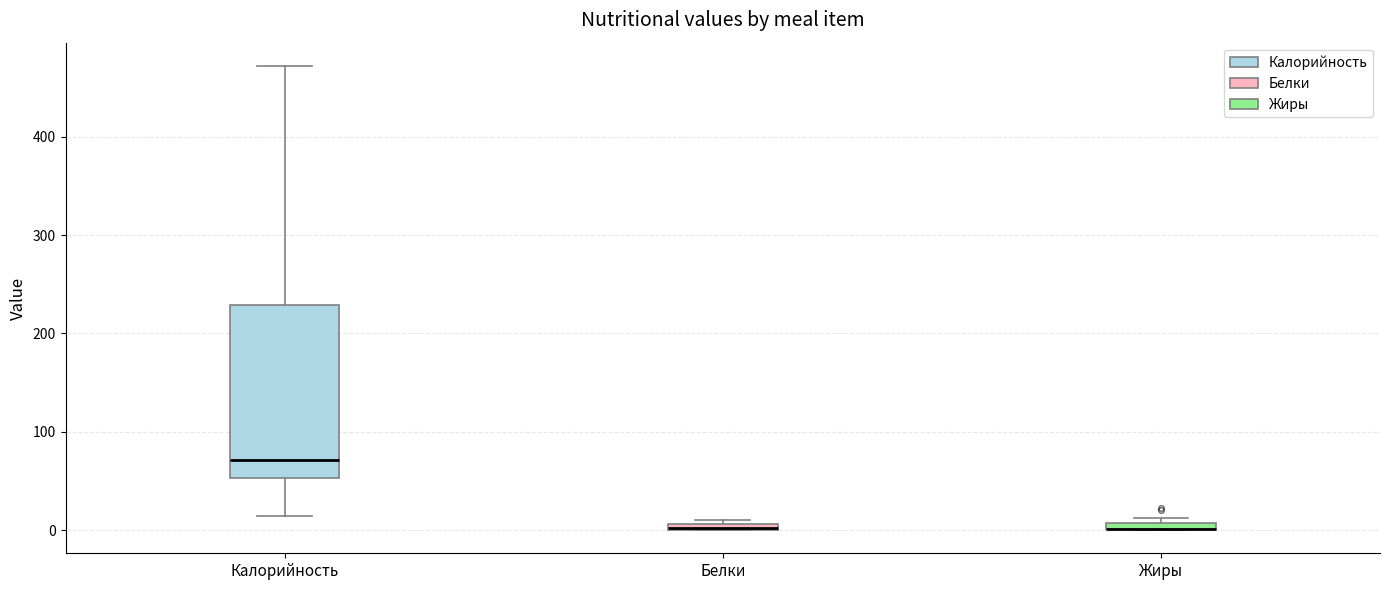

Which box is the tallest, from its lower edge to its upper edge?

Калорийность